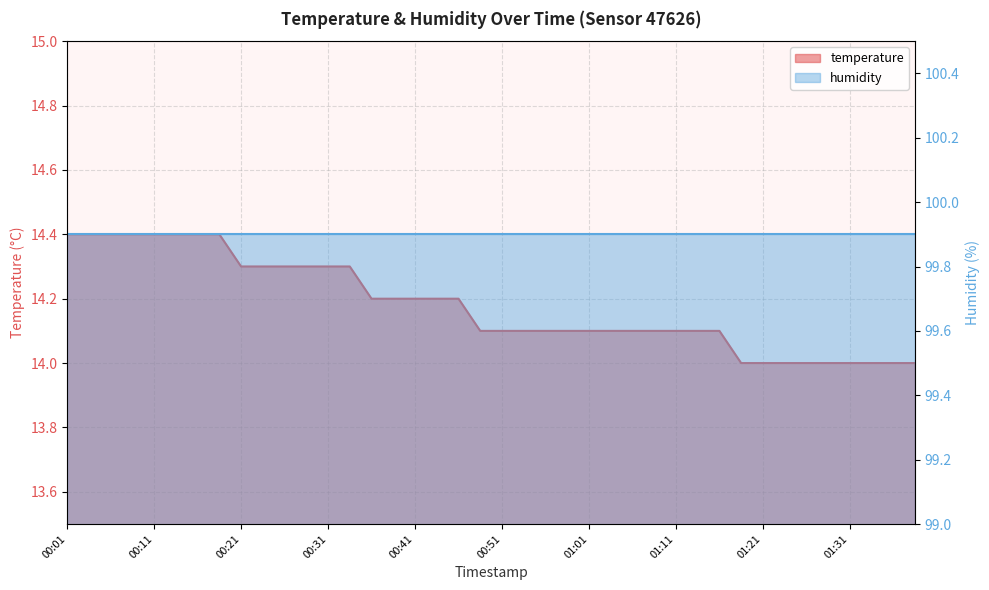

Which category has the lowest value across all series?

01:18